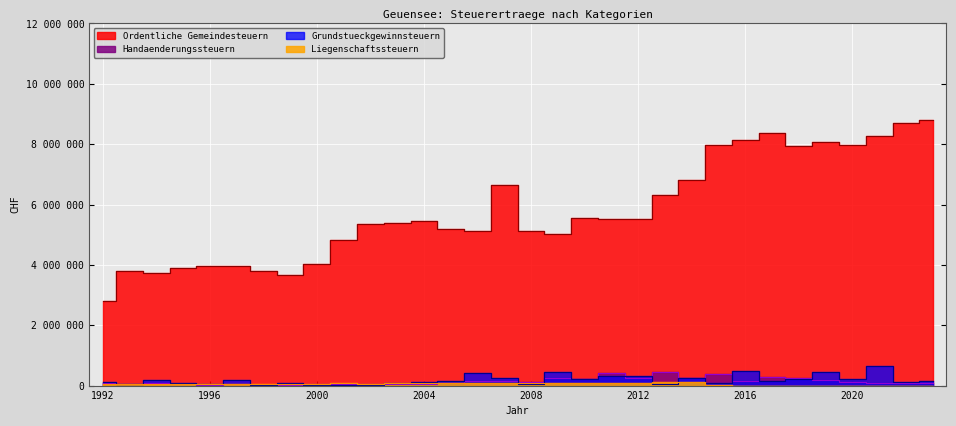

What is the total value across all series at 2017?

8826407